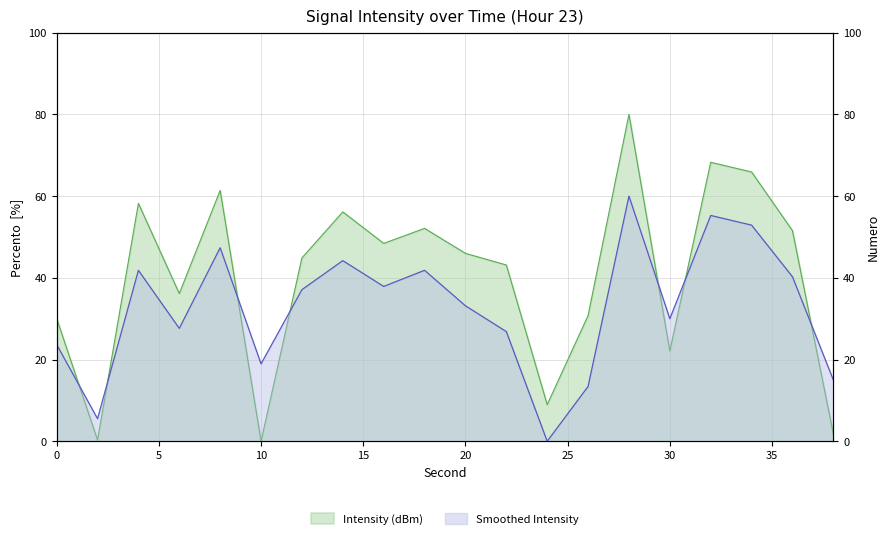

Reading left to right, extract all data points from this chart.

Intensity (dBm): 0=30.1	2=0.3	4=58.2	6=36.1	8=61.4	10=0.0	12=44.9	14=56.1	16=48.4	18=52.1	20=46.0	22=43.1	24=9.0	26=30.8	28=80.0	30=22.1	32=68.3	34=65.9	36=51.5	38=1.8
Smoothed Intensity: 0=23.7	2=5.5	4=41.8	6=27.6	8=47.4	10=18.9	12=37.1	14=44.2	16=37.9	18=41.8	20=33.2	22=26.8	24=0.0	26=13.4	28=60.0	30=30.0	32=55.3	34=52.9	36=40.3	38=15.0